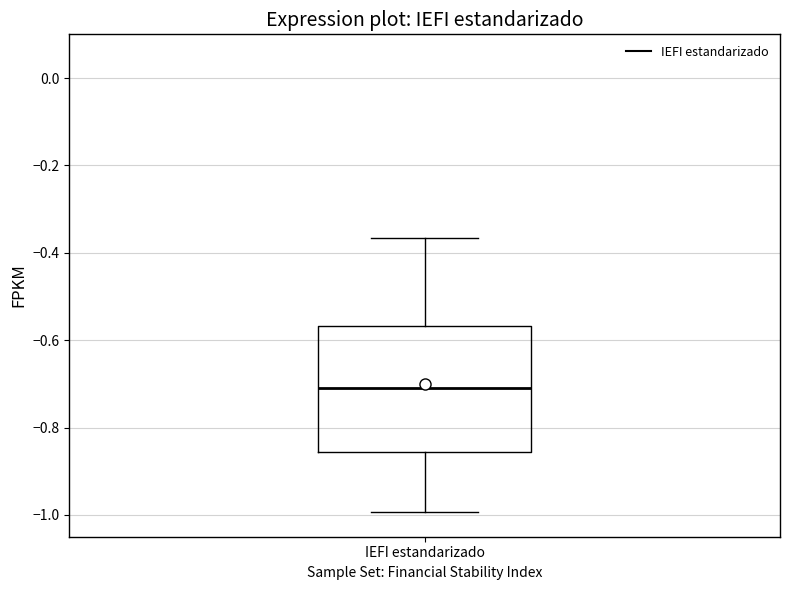

Read this box plot against the y-axis: the position of the median line, the range covered by the box, and the ends of both whiskers. The values are not printed on the chart, so give them approximately, as read against the axis.

median -0.70, box -0.86 to -0.56, whiskers -1.00 to -0.36